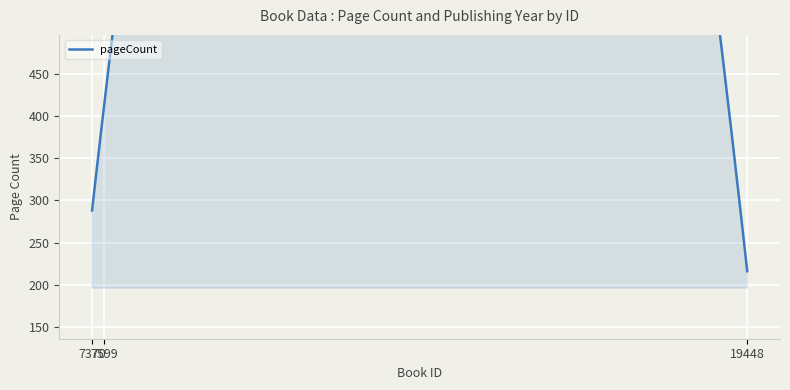

What is the minimum value shown in the chart?

216